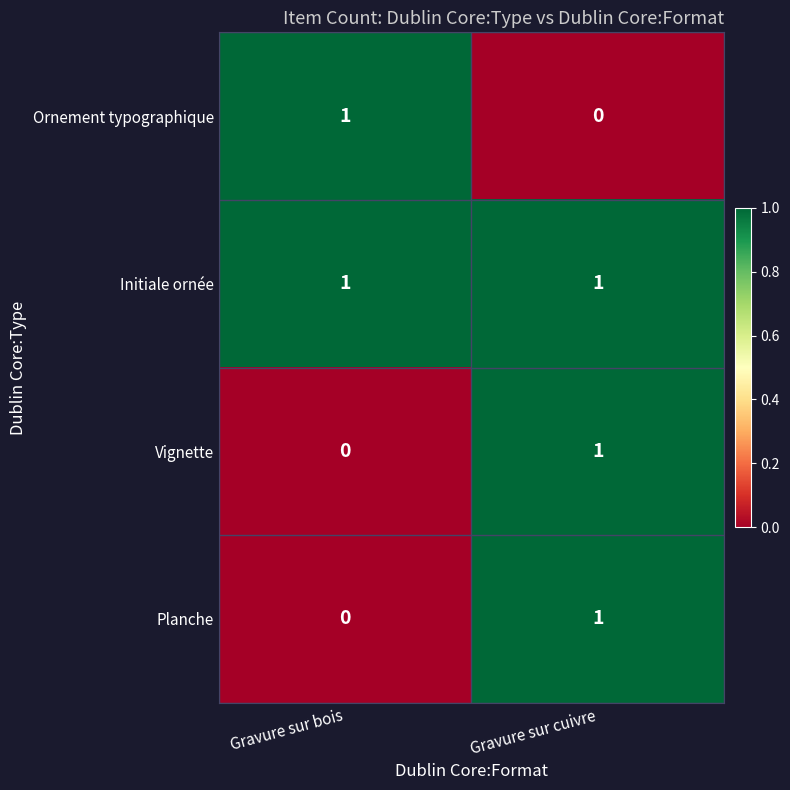

Is it true that Ornement typographique equals 1 at Gravure sur bois?

True